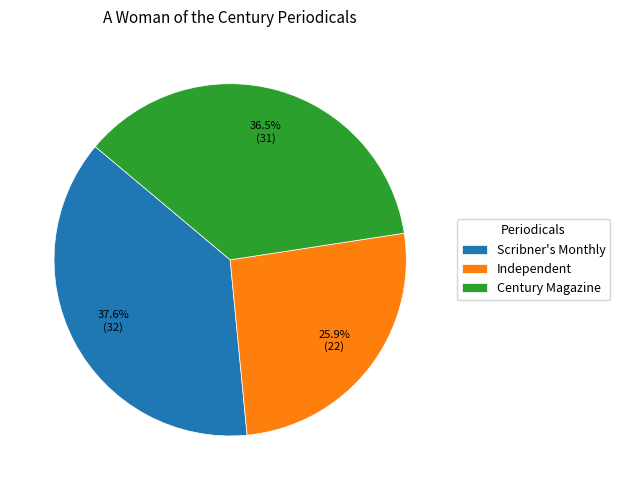

What is the smallest slice in the pie chart?

Independent